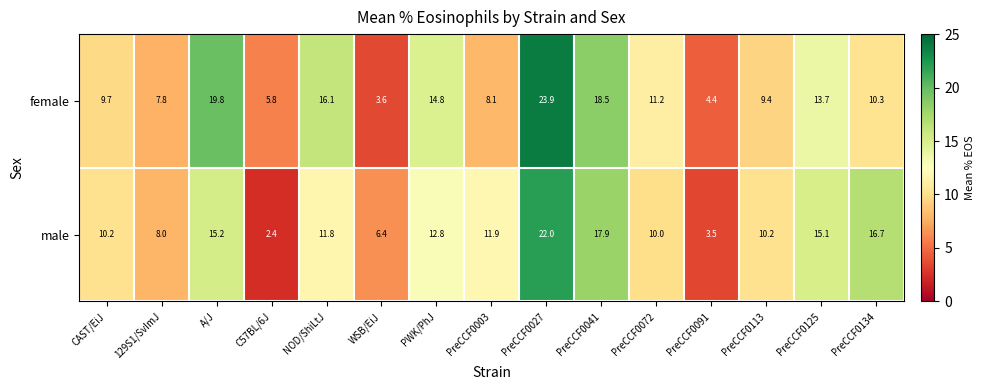

Which category has the lowest value across all series?

C57BL/6J